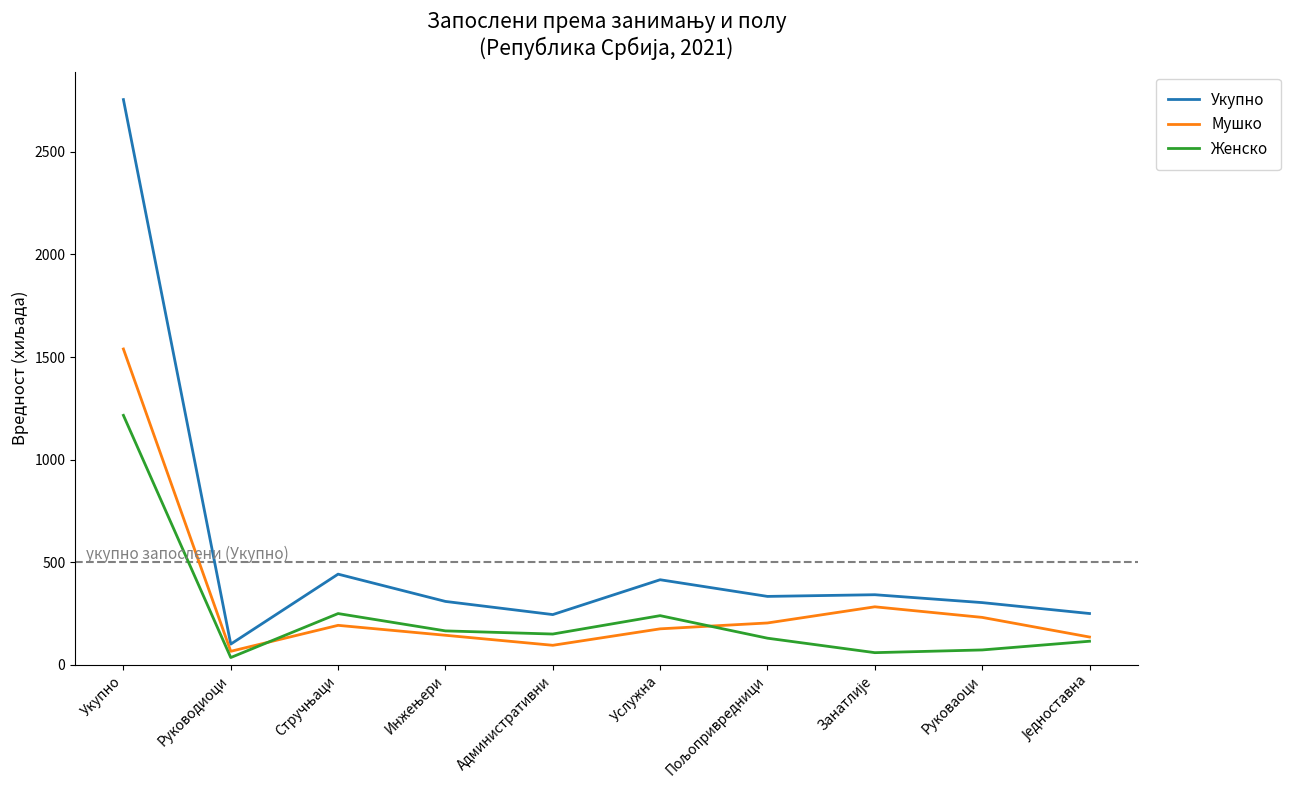

List the series in order of their peak value, lowest first.

Женско, Мушко, Укупно